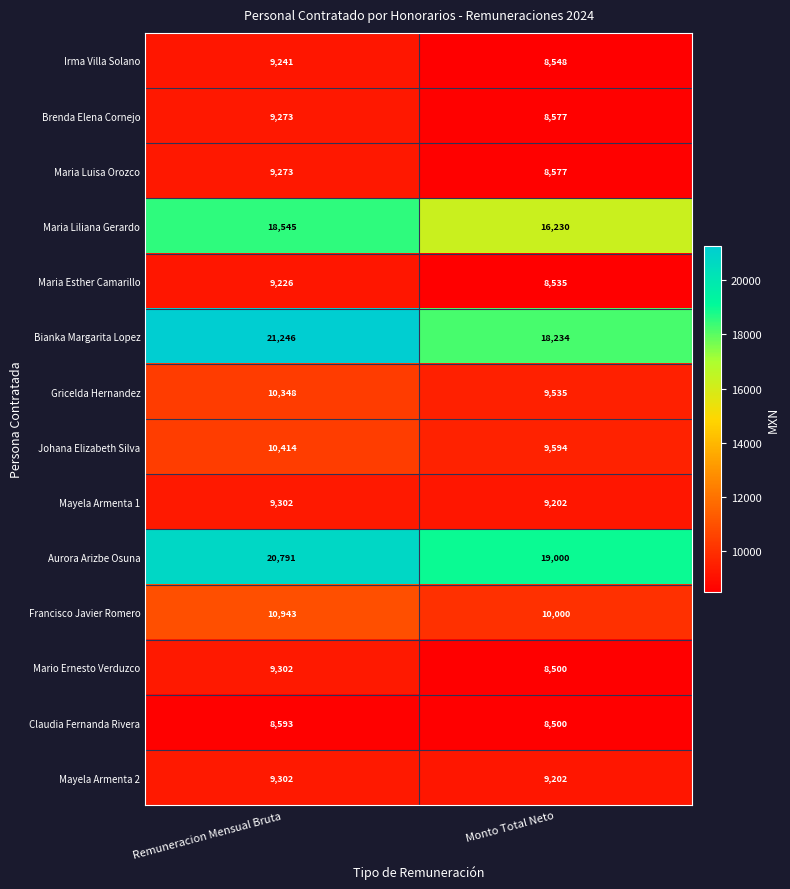

What is the sum of the Maria Liliana Gerardo values at Remuneracion Mensual Bruta and Monto Total Neto?

34775